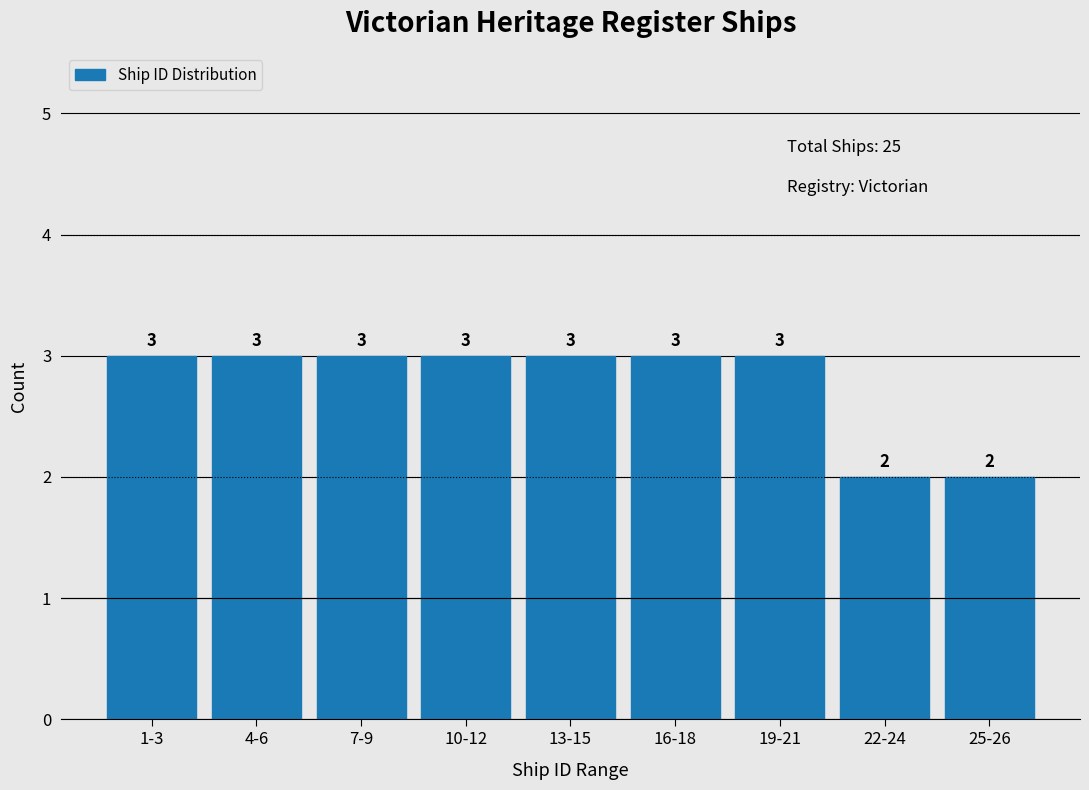

Reading right to left, list all the values displayed in this chart.

2	2	3	3	3	3	3	3	3